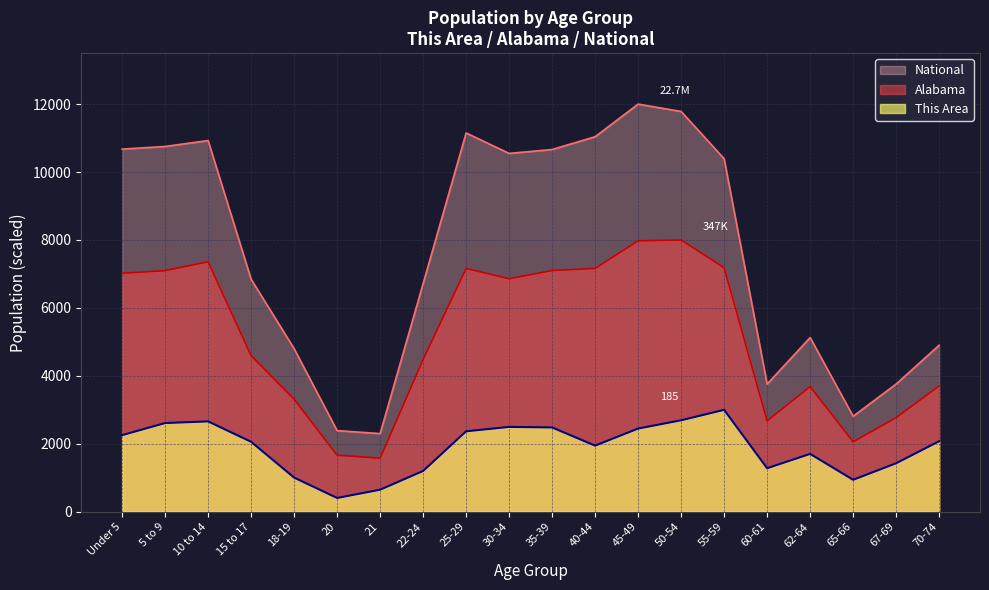

The Alabama series shows 2058.4 at 65-66. True or false?

True